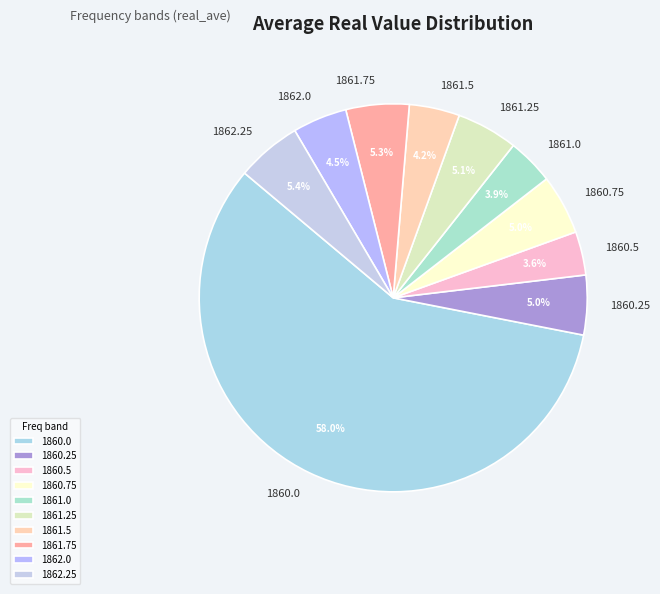

To the nearest percent, what is the average slice percentage?

10%